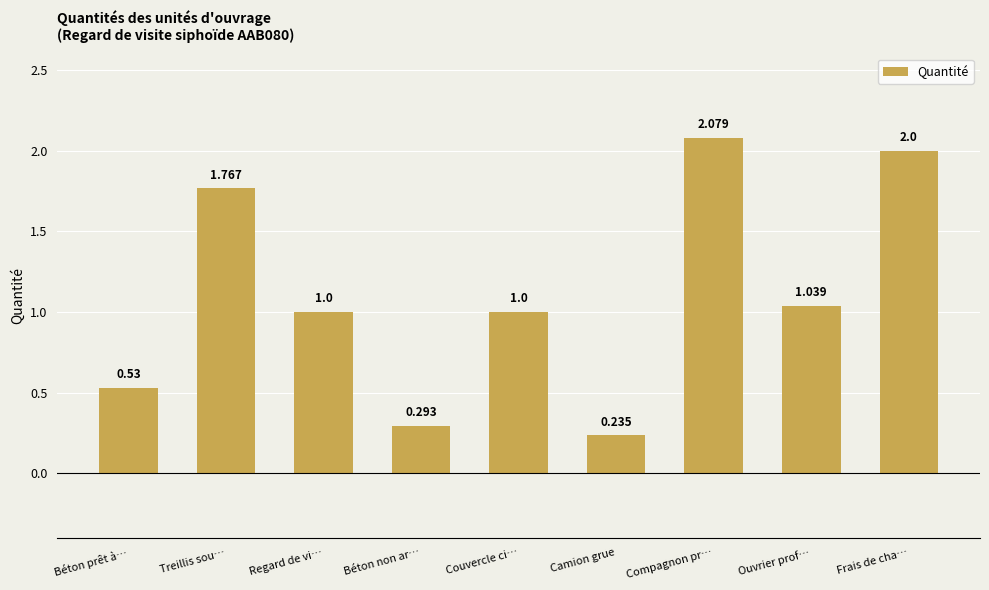

Which category has the lowest value across all series?

Camion grue